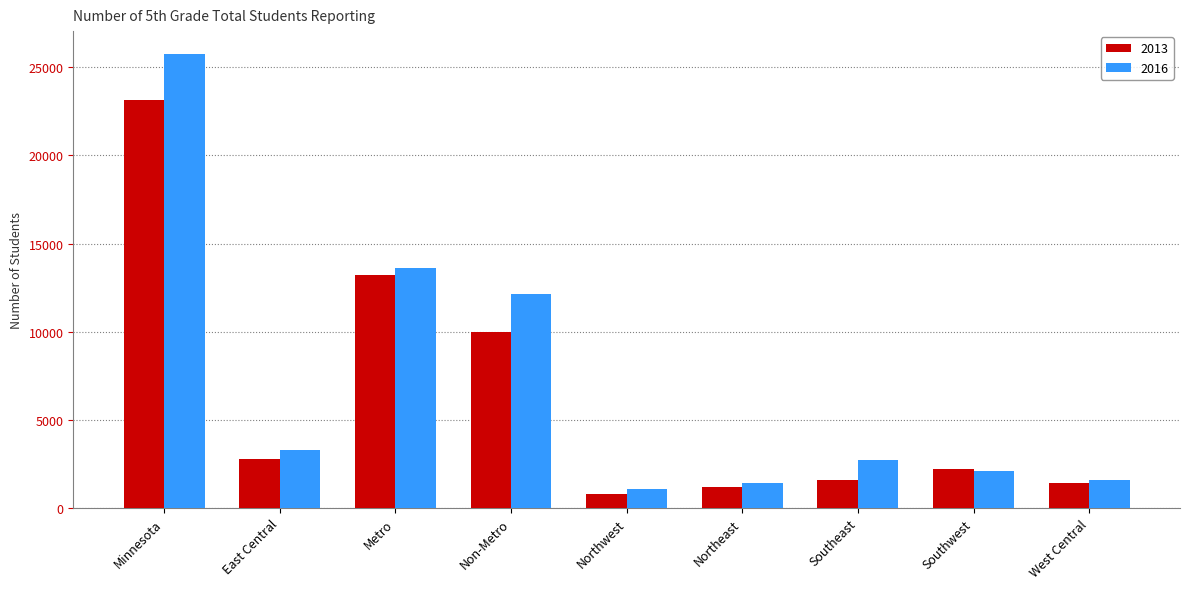

Is the value of 2016 at Northeast greater than the value of 2013 at Northwest?

Yes